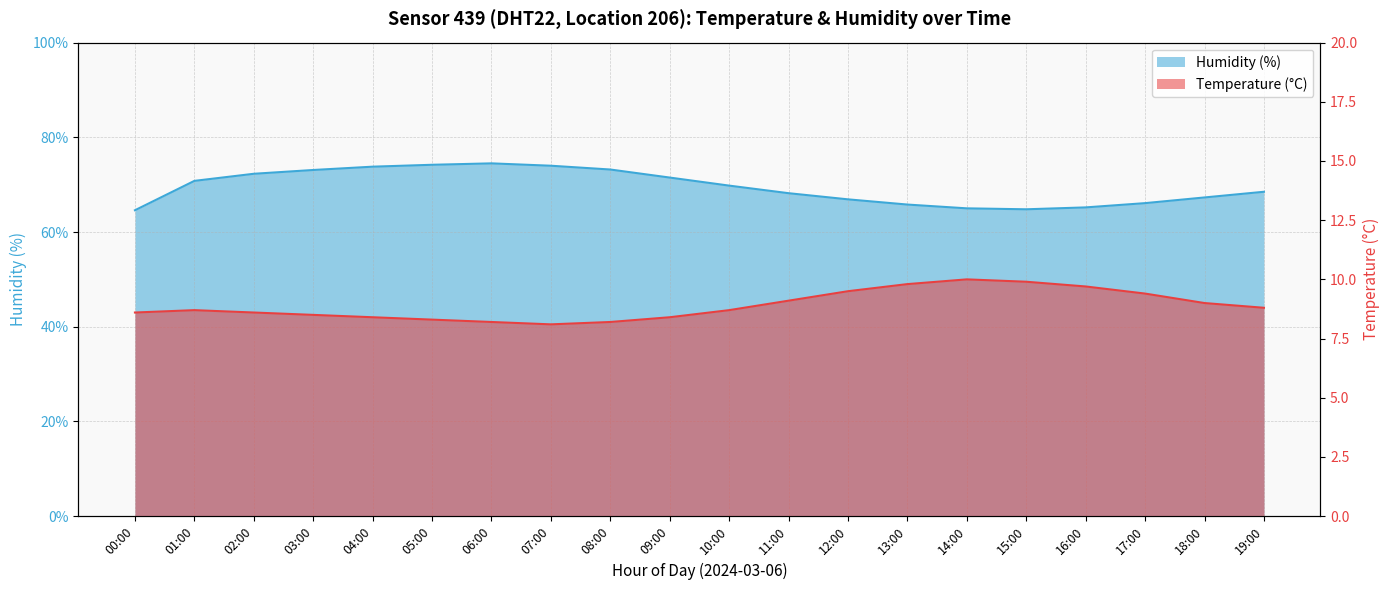

Reading left to right, what are all the values shown in this chart?

temperature: 00:00=8.6	01:00=8.7	02:00=8.6	03:00=8.5	04:00=8.4	05:00=8.3	06:00=8.2	07:00=8.1	08:00=8.2	09:00=8.4	10:00=8.7	11:00=9.1	12:00=9.5	13:00=9.8	14:00=10.0	15:00=9.9	16:00=9.7	17:00=9.4	18:00=9.0	19:00=8.8
humidity: 00:00=64.6	01:00=70.8	02:00=72.3	03:00=73.1	04:00=73.8	05:00=74.2	06:00=74.5	07:00=74.0	08:00=73.2	09:00=71.5	10:00=69.8	11:00=68.2	12:00=66.9	13:00=65.8	14:00=65.0	15:00=64.8	16:00=65.2	17:00=66.1	18:00=67.3	19:00=68.5